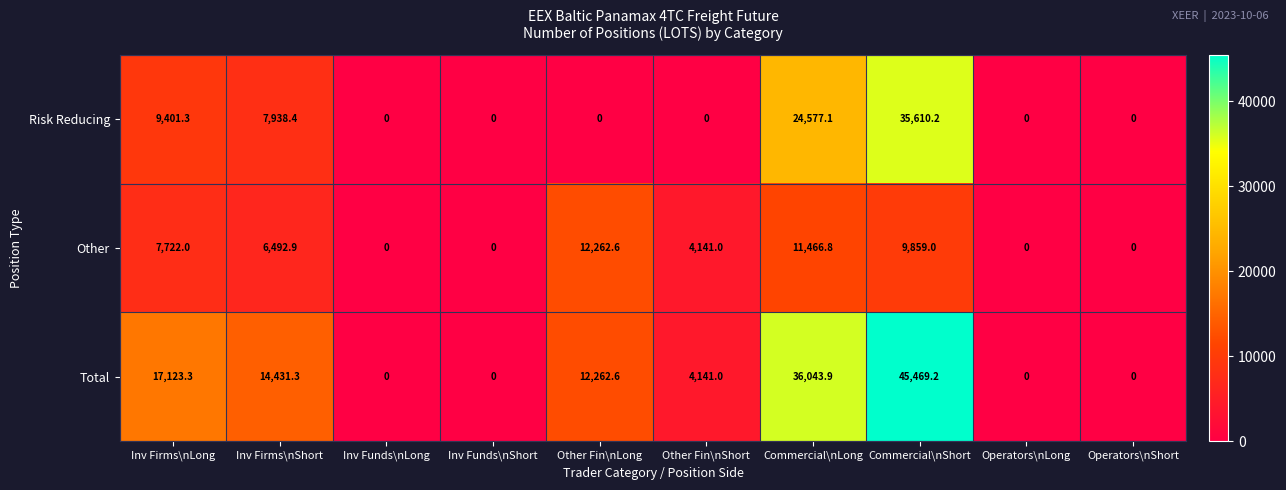

List the series in order of their overall mean, highest first.

Total, Risk Reducing, Other